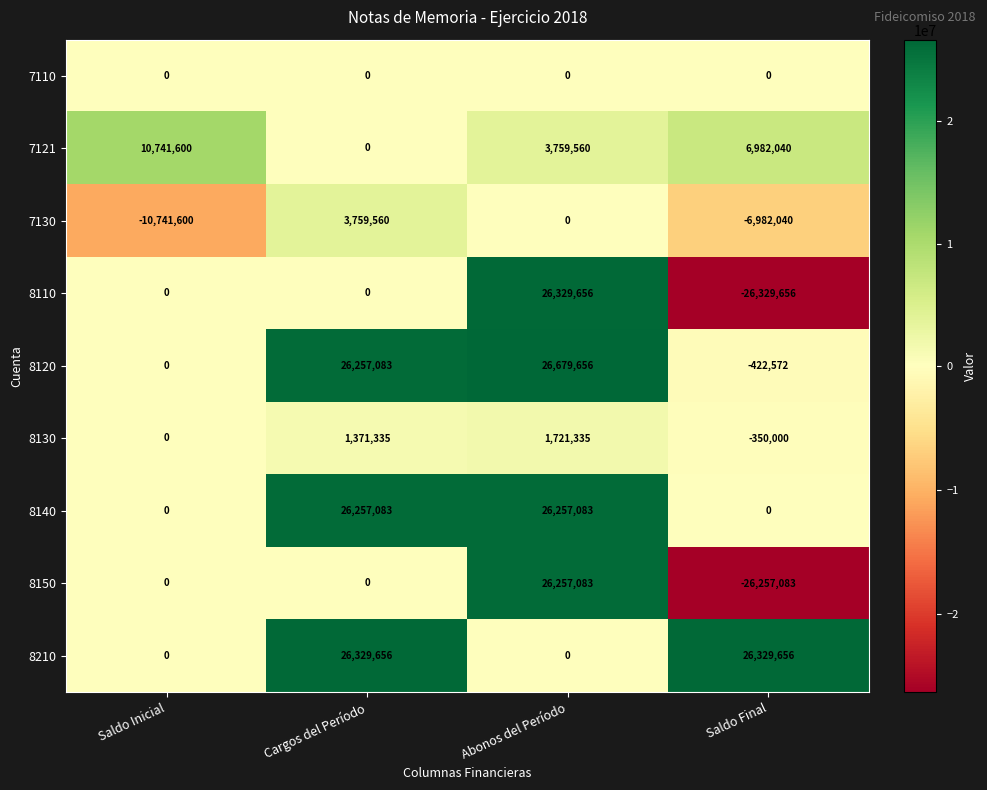

How many 7121 values are between 3759560 and 10741600?

3